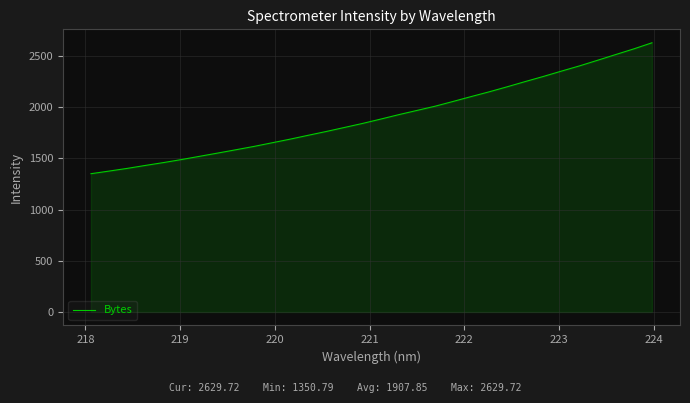

What is the greatest value displayed?

2629.7